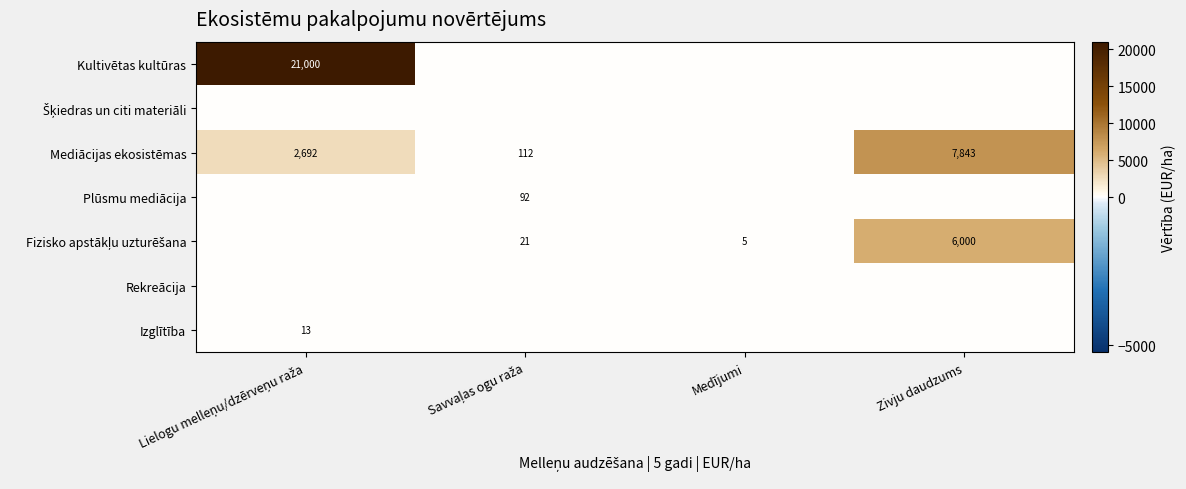

The Šķiedras un citi materiāli series shows 0.0 at Medījumi. True or false?

True